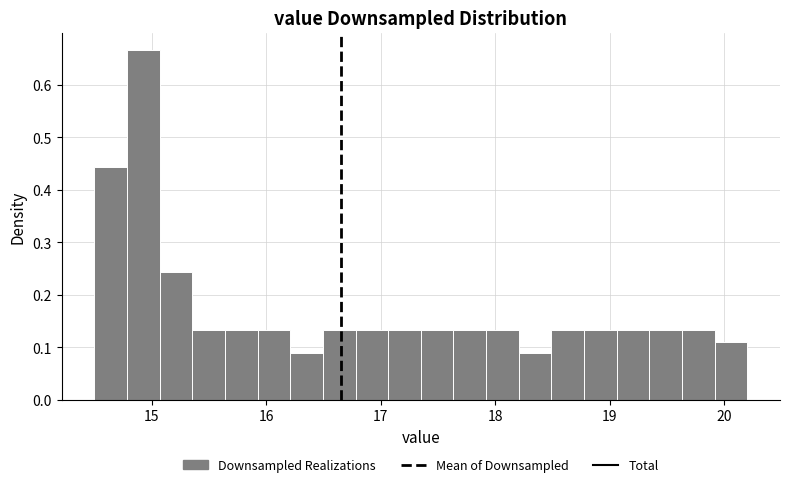

Around what value on the x-axis is the tallest bar? Give the approximate position of its centre, as read against the axis.

14.9